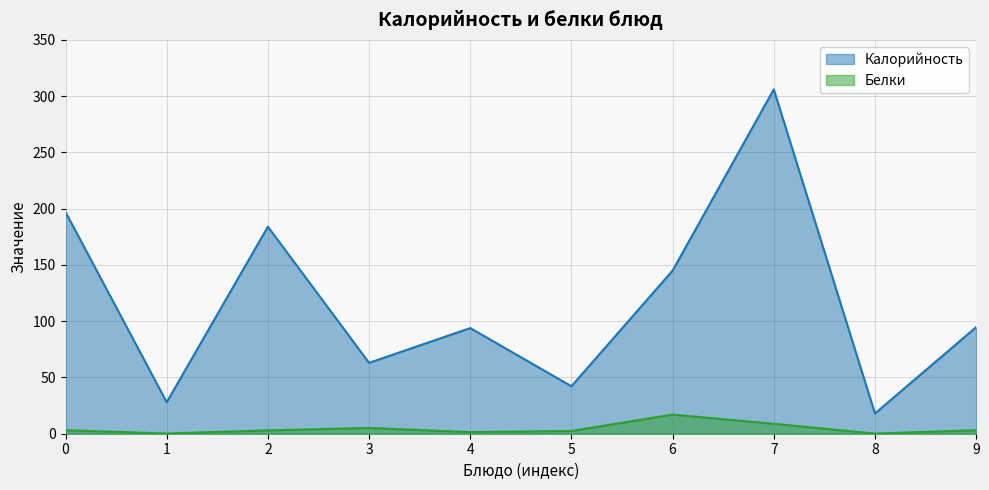

True or false: Белки and Калорийность cross at least once.

False